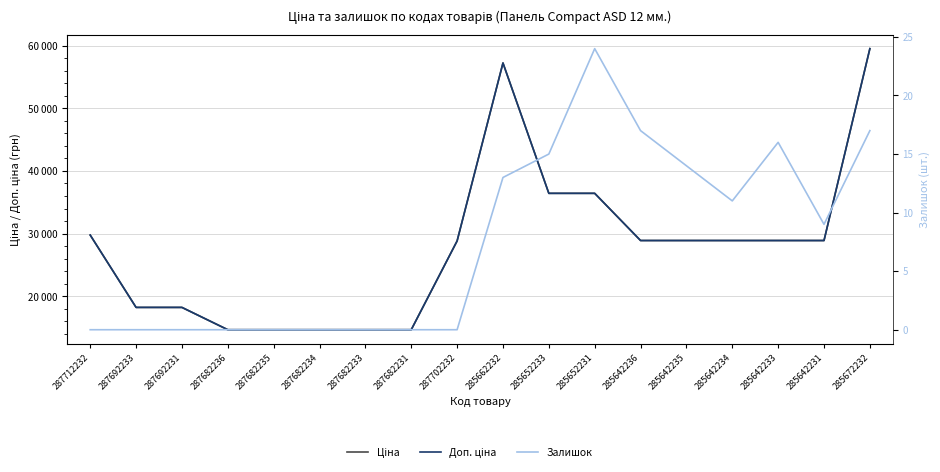

Between 287712232 and 287702232, which series saw the biggest shift?

Ціна